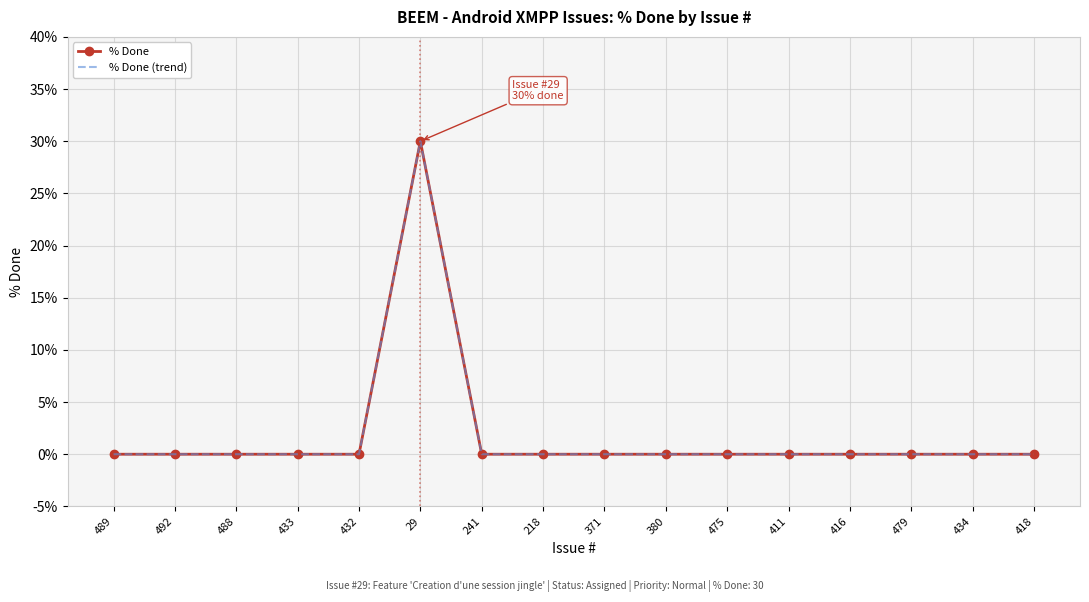

At which category is the sum across all series the highest?

29